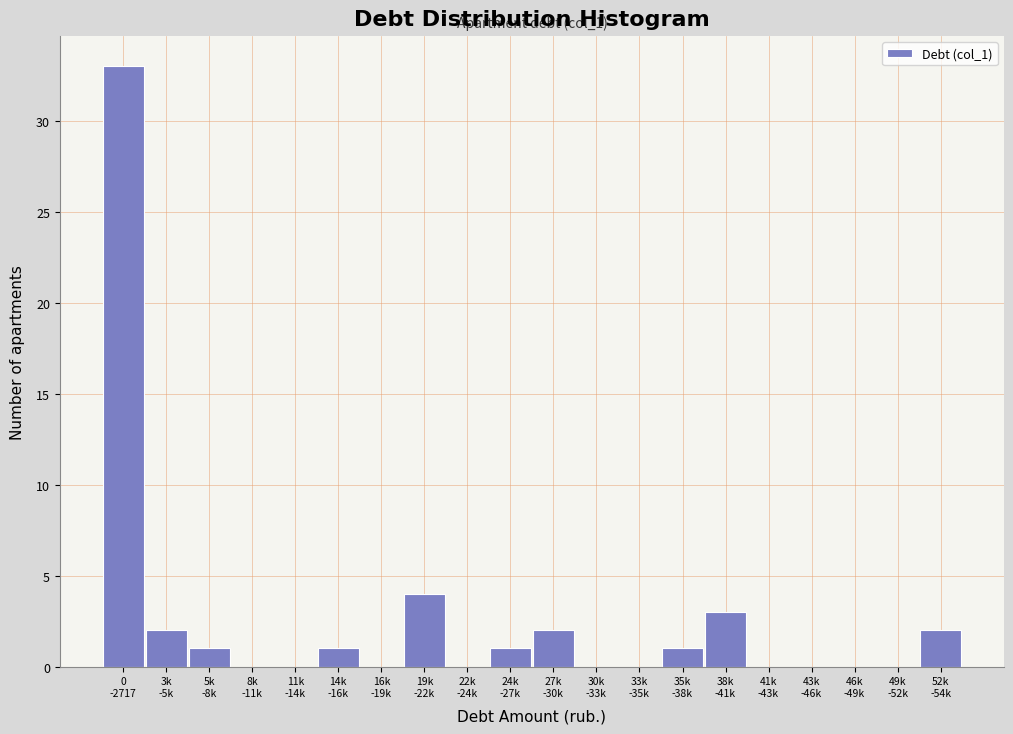

What is the sum of all values?

50